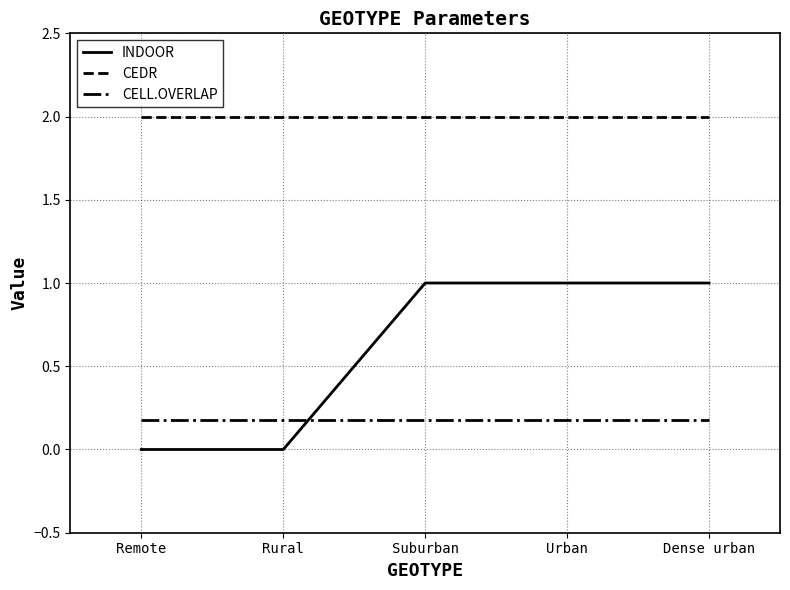

The CEDR series shows 2.0 at Dense urban. True or false?

True